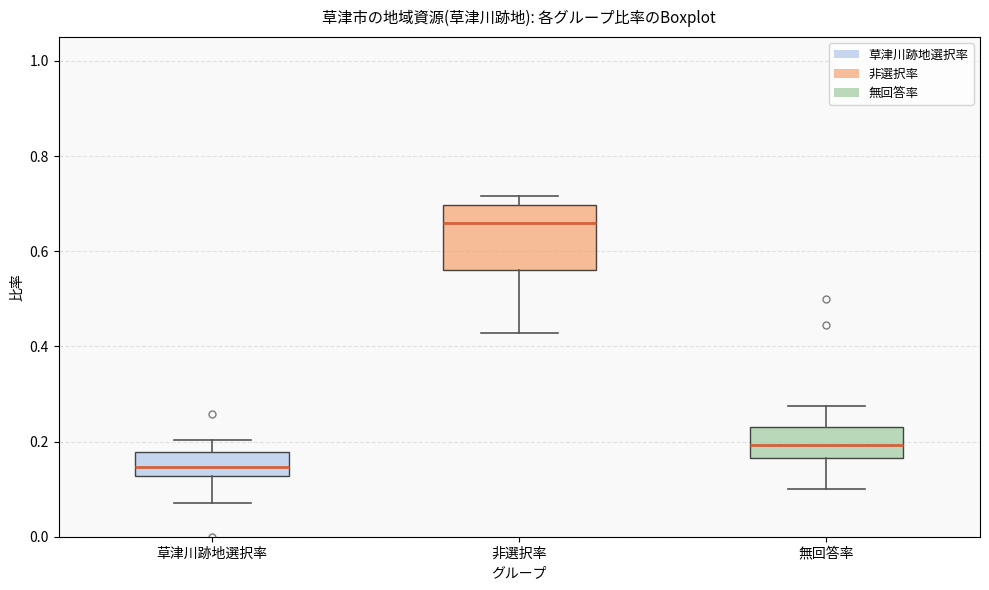

Reading left to right, read every box against the y-axis: the position of its median line, the range the box covers, and the ends of its whiskers. The values are not printed on the chart, so give them approximately, as read against the axis.

草津川跡地選択率: median 0.14, box 0.12 to 0.18, whiskers 0.08 to 0.20
非選択率: median 0.66, box 0.56 to 0.70, whiskers 0.42 to 0.72
無回答率: median 0.20, box 0.16 to 0.24, whiskers 0.10 to 0.28